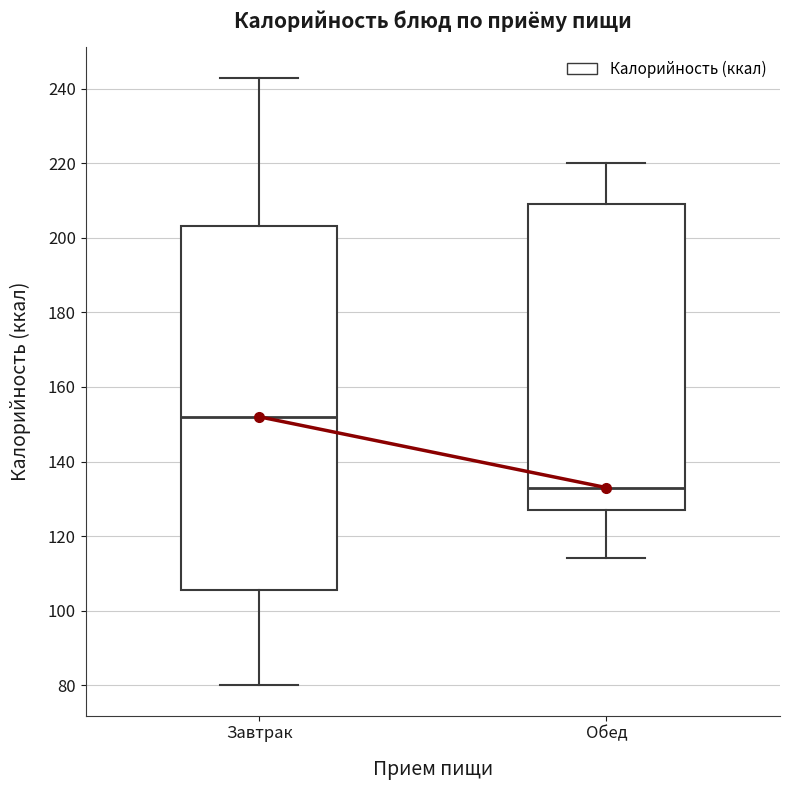

Reading left to right, read every box against the y-axis: the position of its median line, the range the box covers, and the ends of its whiskers. The values are not printed on the chart, so give them approximately, as read against the axis.

Завтрак: median 152, box 106 to 204, whiskers 80 to 244
Обед: median 134, box 128 to 210, whiskers 114 to 220